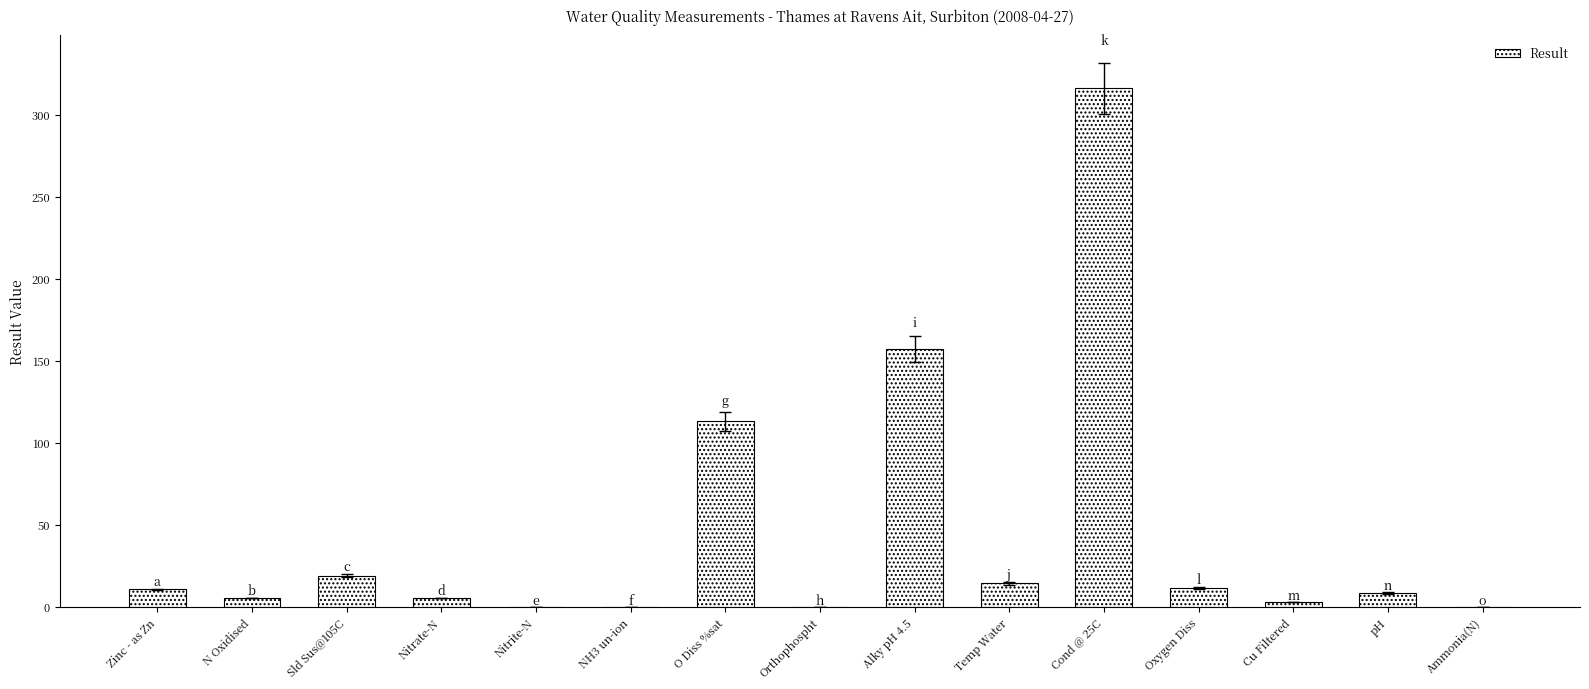

Read the value at Temp Water.

14.2